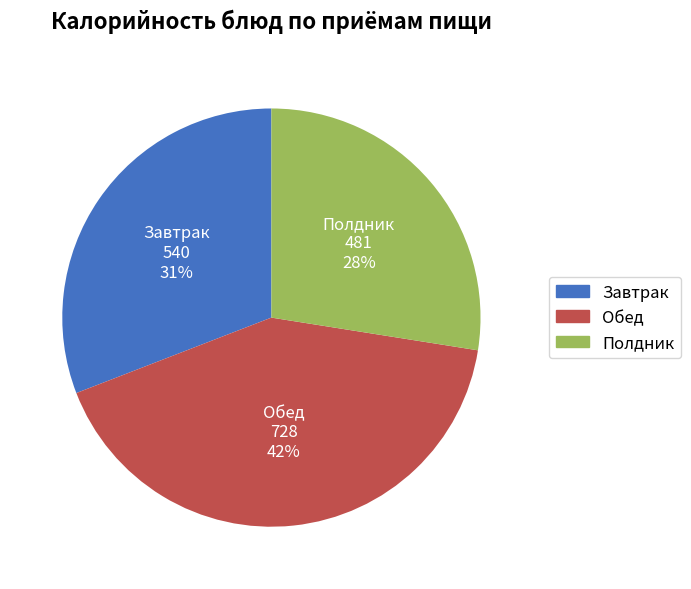

How many slices are in this pie chart?

3